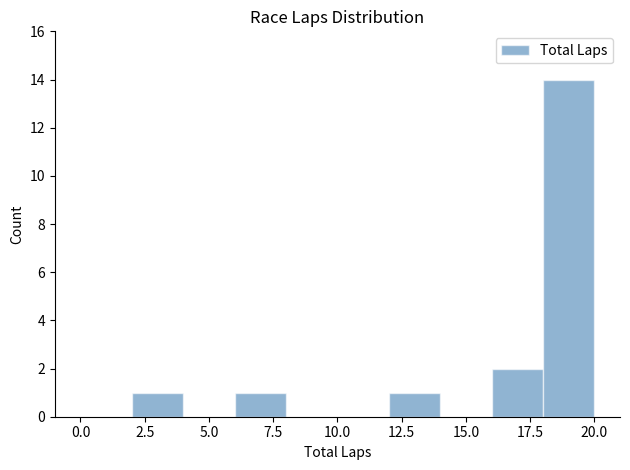

What is the height of the bar covering 18 to 20 on the x-axis? The values are not printed on the chart, so give them approximately, as read against the axis.

14